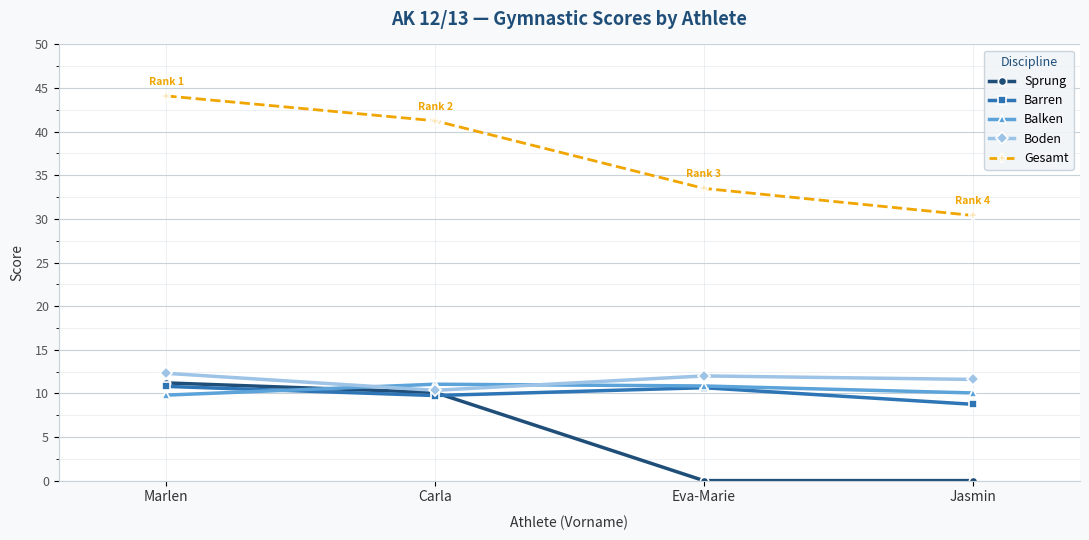

True or false: Gesamt and Boden cross at least once.

False